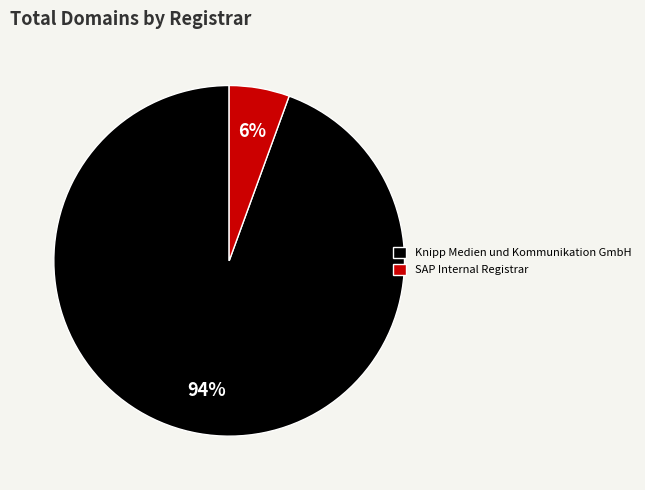

Between Knipp Medien und Kommunikation GmbH and SAP Internal Registrar, which is larger?

Knipp Medien und Kommunikation GmbH